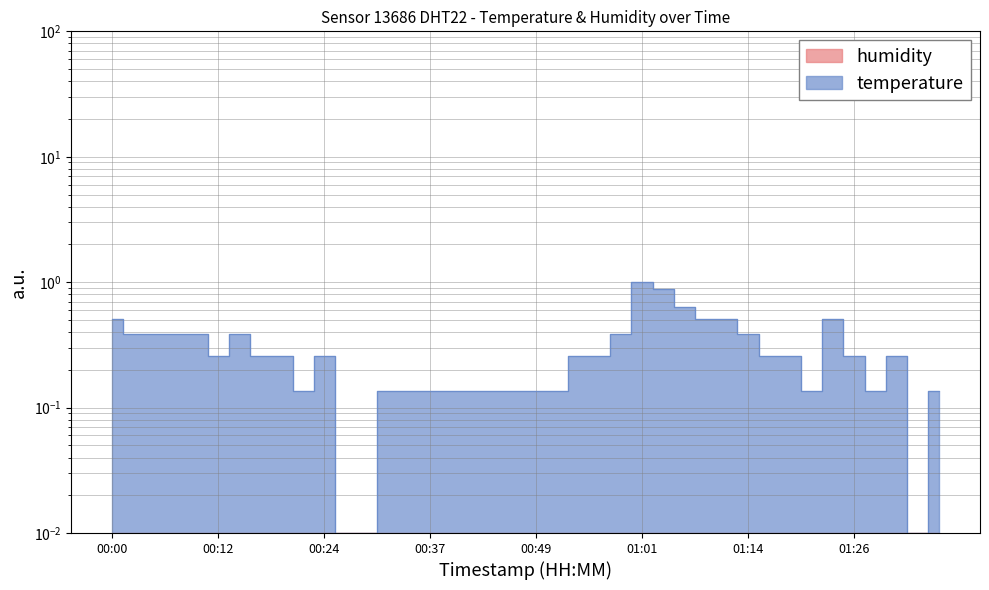

Reading left to right, what are all the values shown in this chart?

0.5	0.4	0.4	0.4	0.4	0.3	0.4	0.3	0.3	0.1	0.3	0.0	0.0	0.1	0.1	0.1	0.1	0.1	0.1	0.1	0.1	0.1	0.3	0.3	0.4	1.0	0.9	0.6	0.5	0.5	0.4	0.3	0.3	0.1	0.5	0.3	0.1	0.3	0.0	0.1